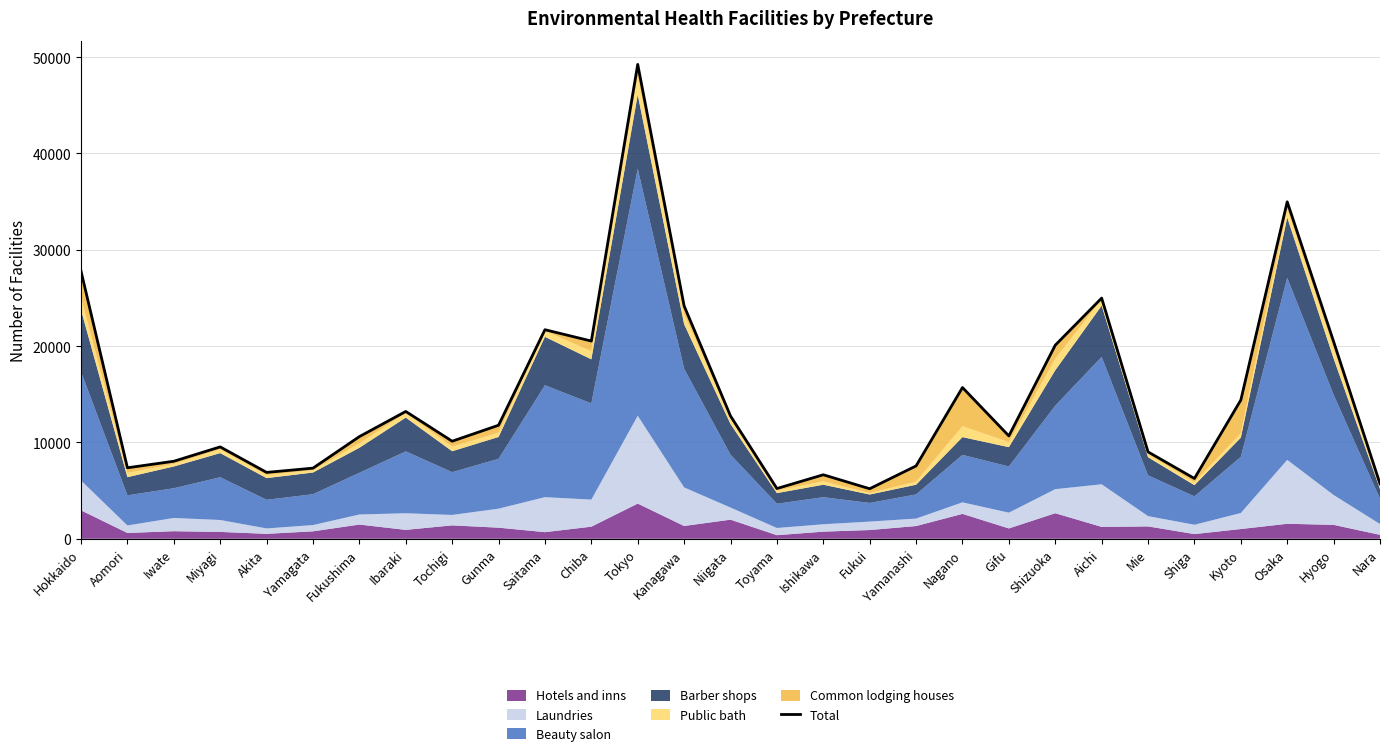

True or false: there are more than 2 points higher than both neighbors.

True